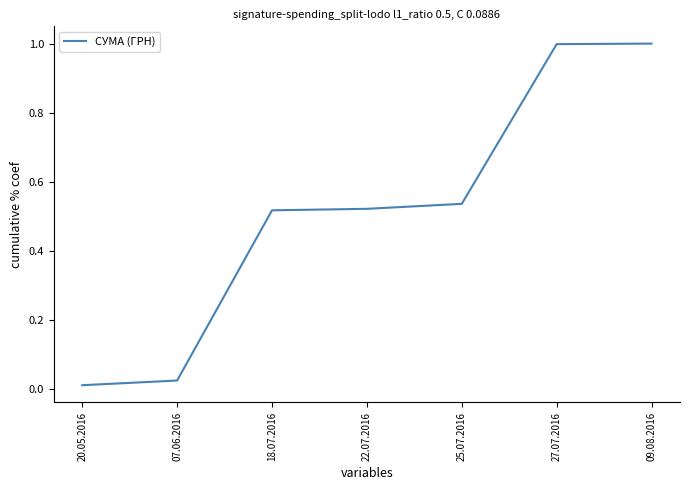

True or false: the data shows 0.0 at 07.06.2016.

True